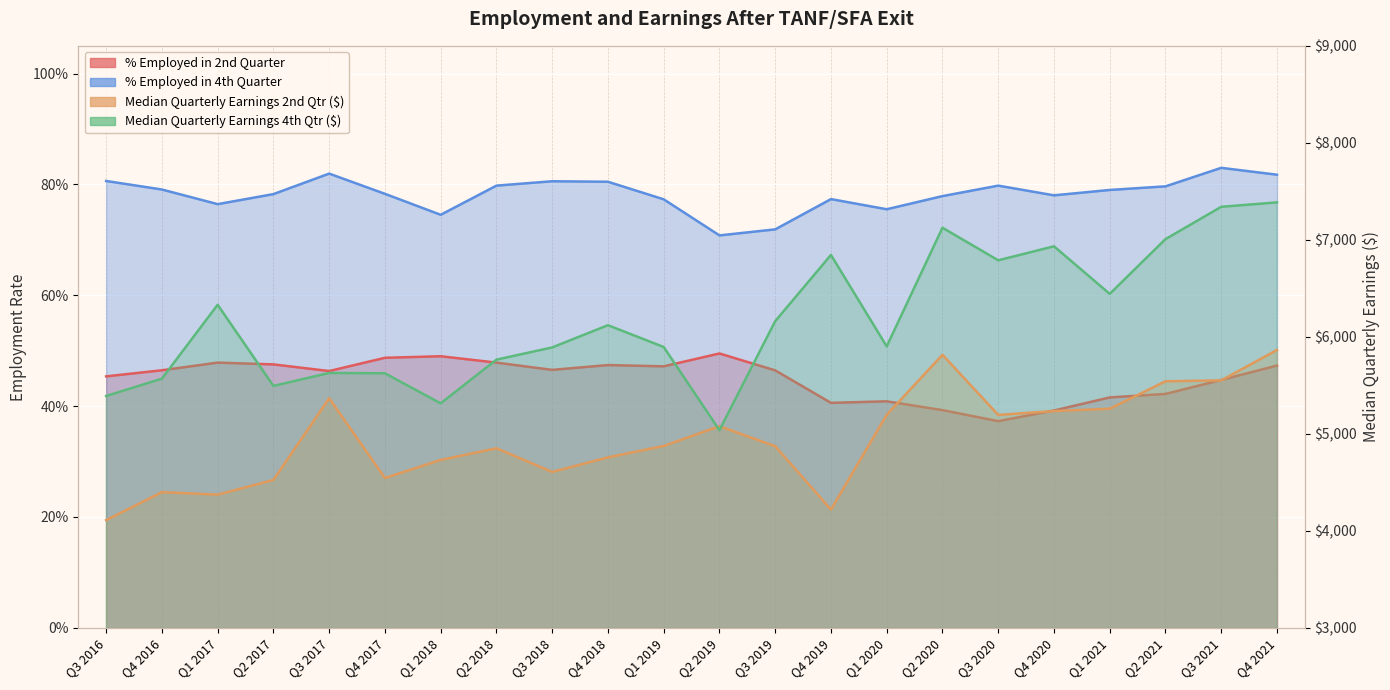

What is the value of the % Employed in 4th Quarter point at the 2nd from the left?

0.8